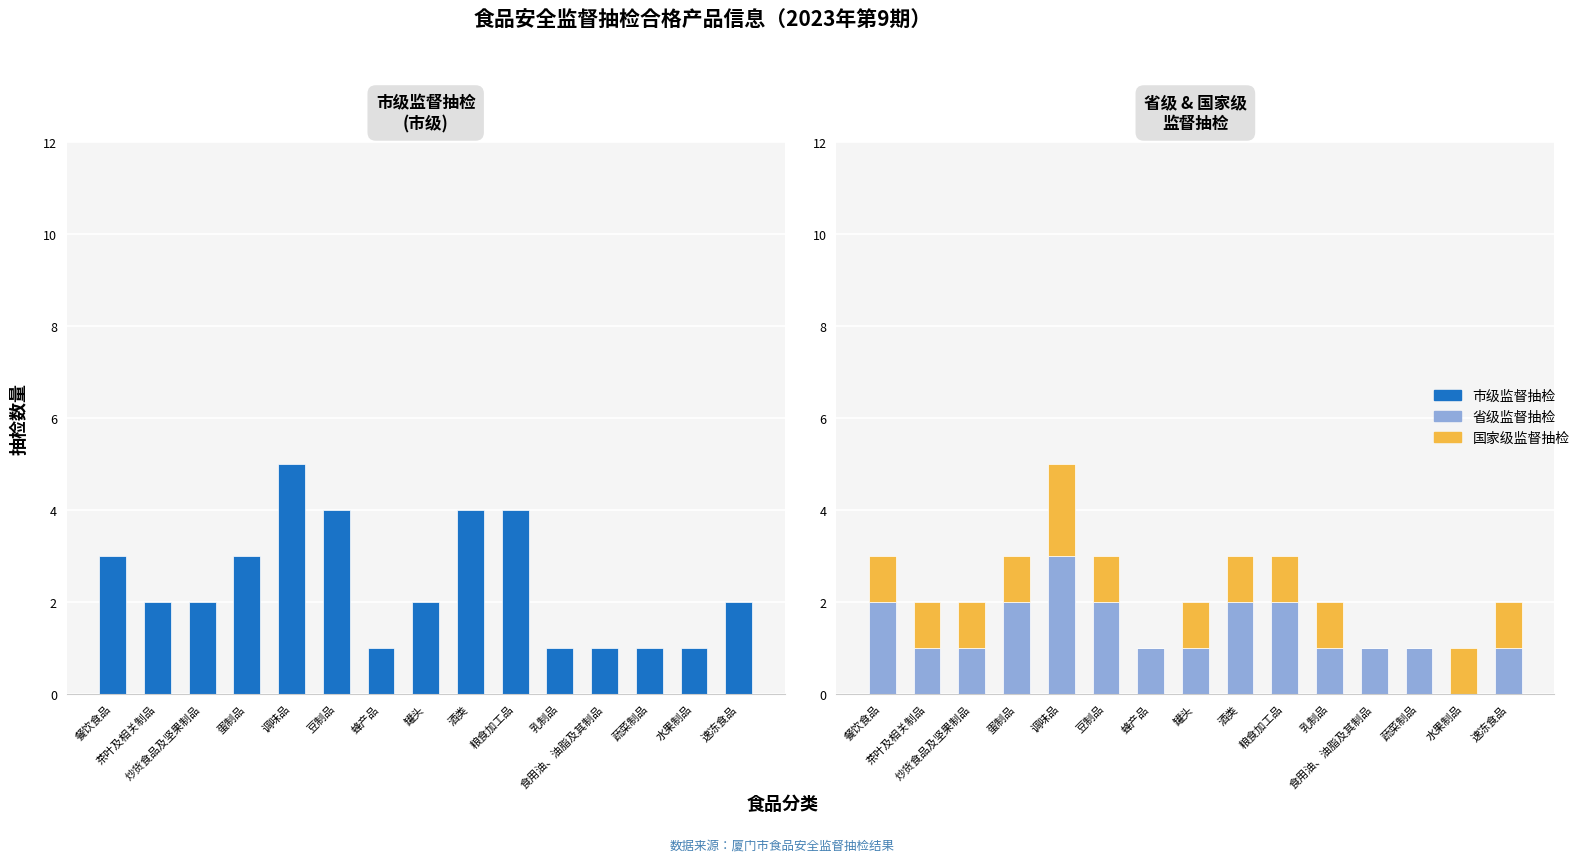

Does the chart contain any negative values?

No